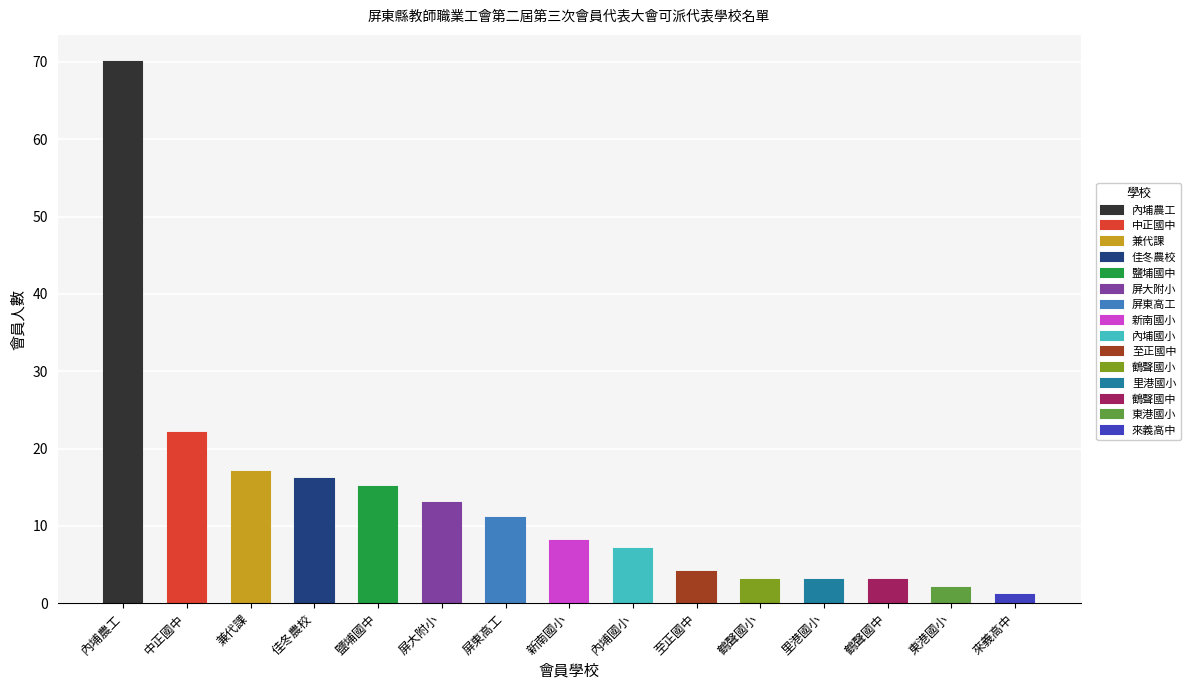

How many bars are there in total?

15